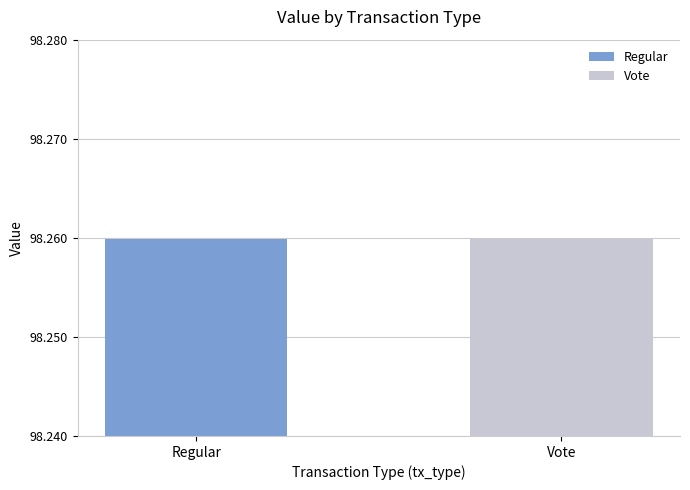

True or false: the data shows 169.9 at 23.

False